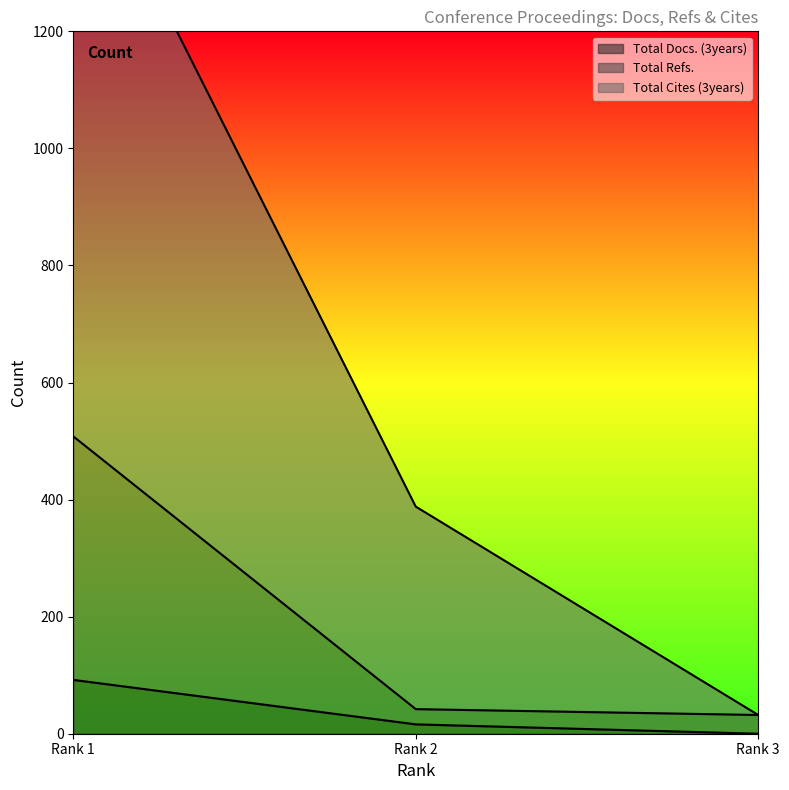

What is the highest value of the Total Refs. series?

508